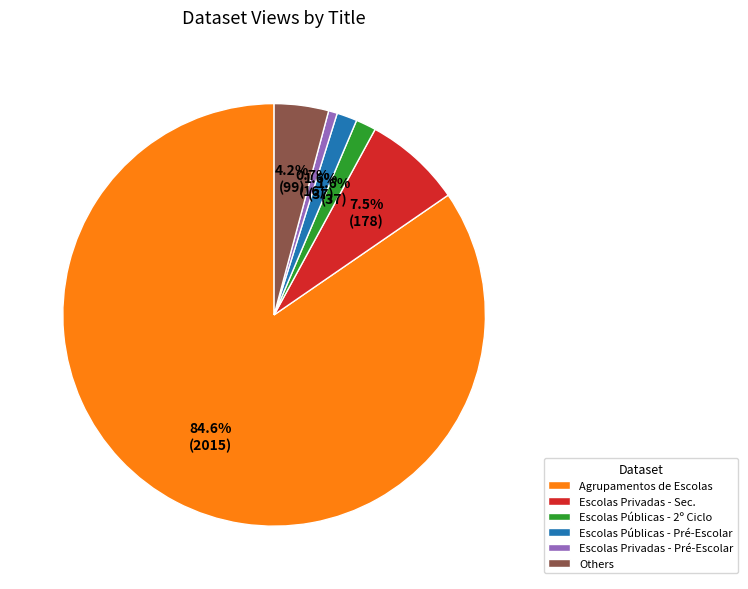

What is the smallest slice in the pie chart?

Escolas Privadas - Pré-Escolar